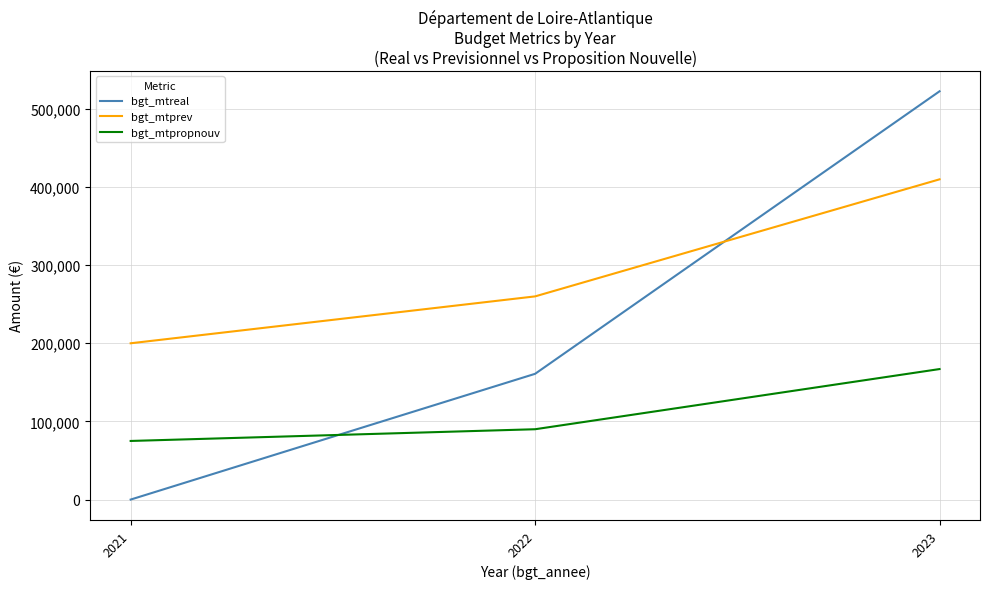

What is the sum of all bgt_mtreal values?

683383.8